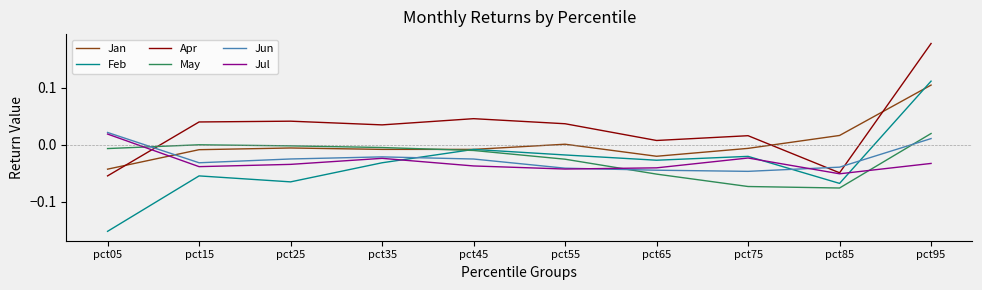

Which series has the largest range (max minus min)?

Feb